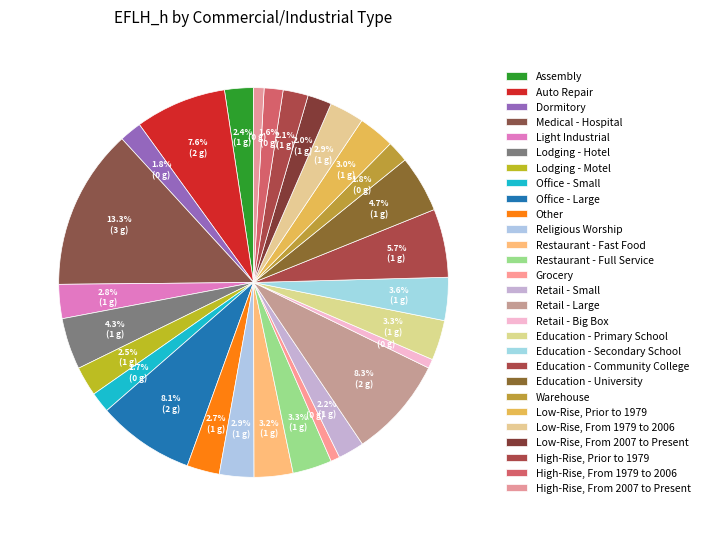

How many slices are in this pie chart?

28